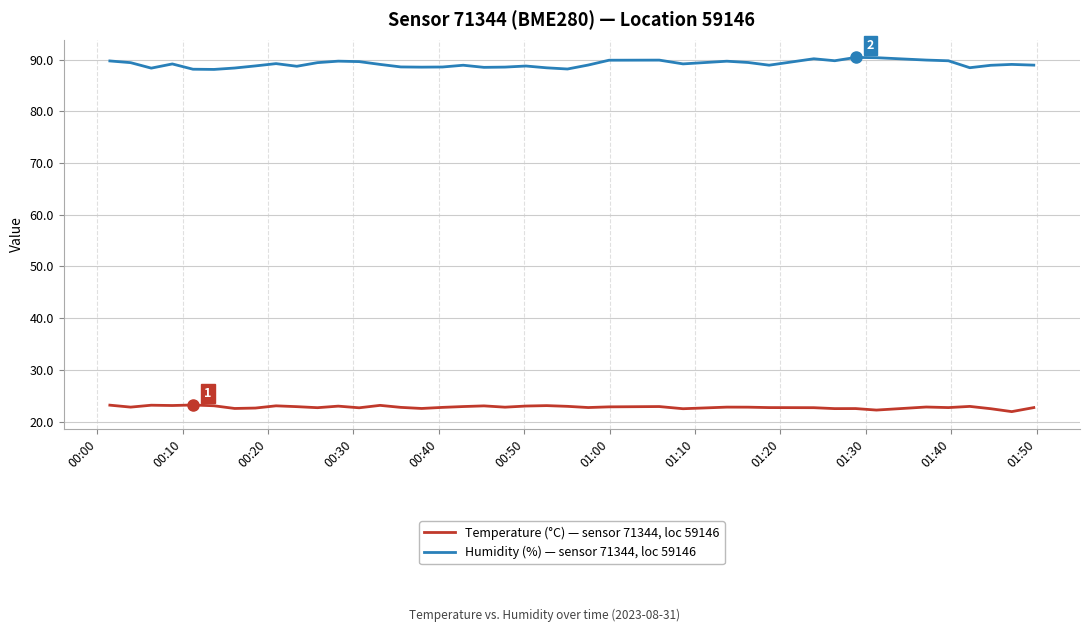

True or false: Temperature (°C) — sensor 71344, loc 59146 and Humidity (%) — sensor 71344, loc 59146 cross at least once.

False